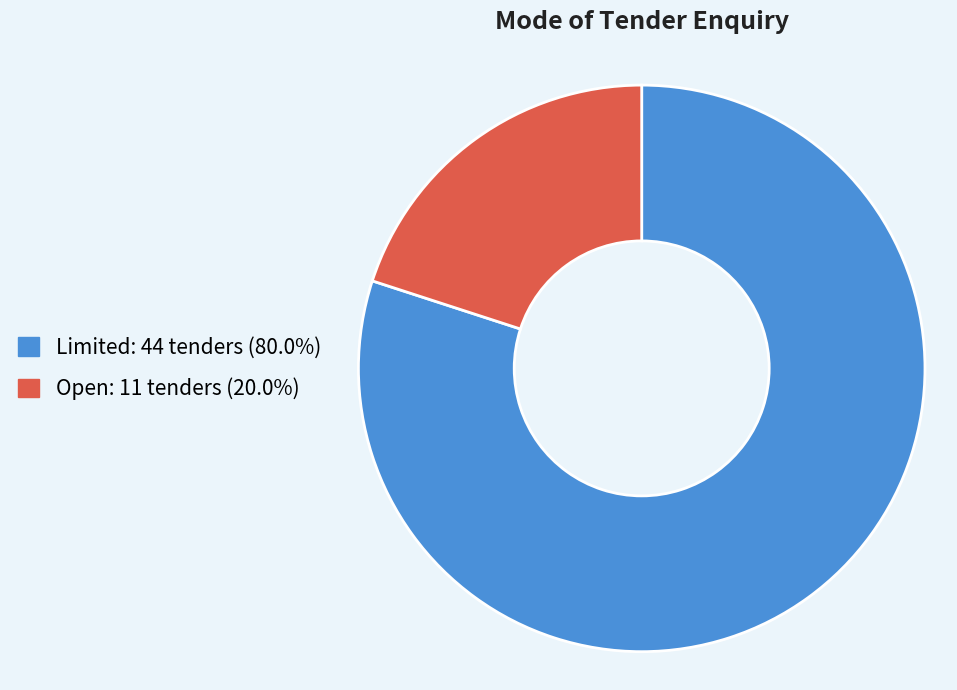

Is there any slice that represents more than half of the pie?

Yes